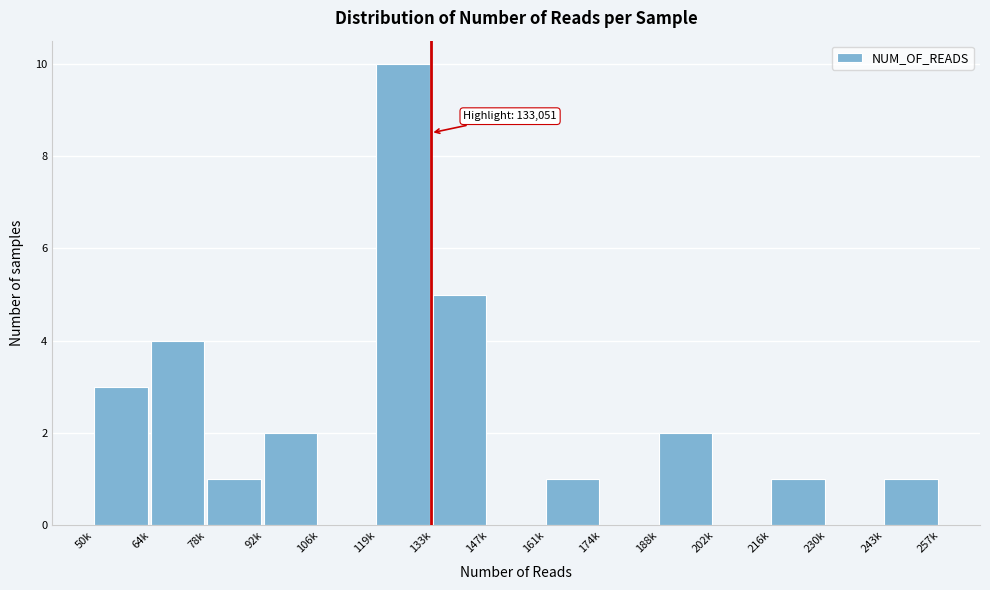

Reading left to right, extract all data points from this chart.

50k=3	64k=4	78k=1	92k=2	106k=0	119k=10	133k=5	147k=0	161k=1	174k=0	188k=2	202k=0	216k=1	230k=0	243k=1